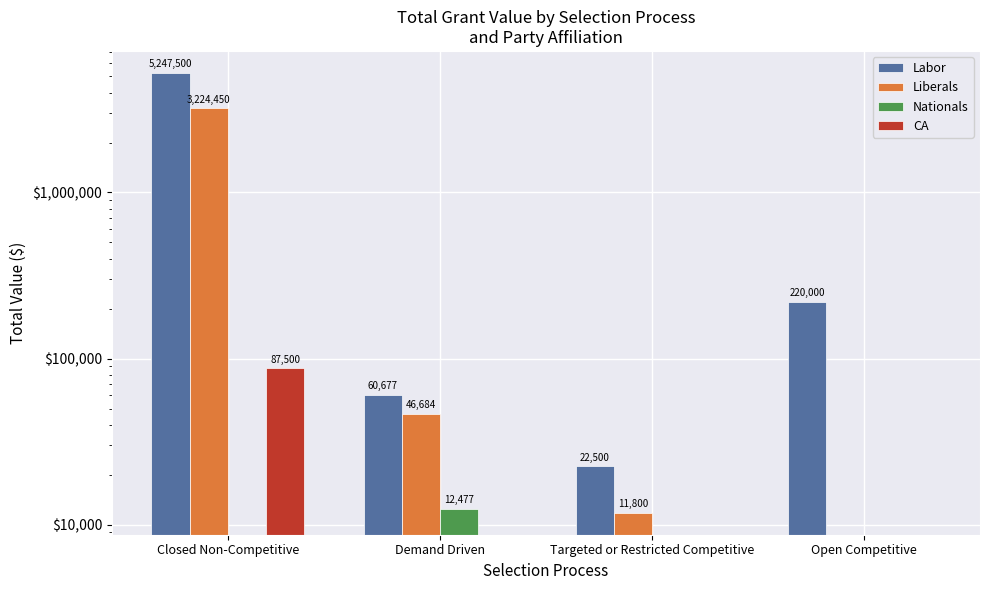

Count the number of data series in this chart.

4